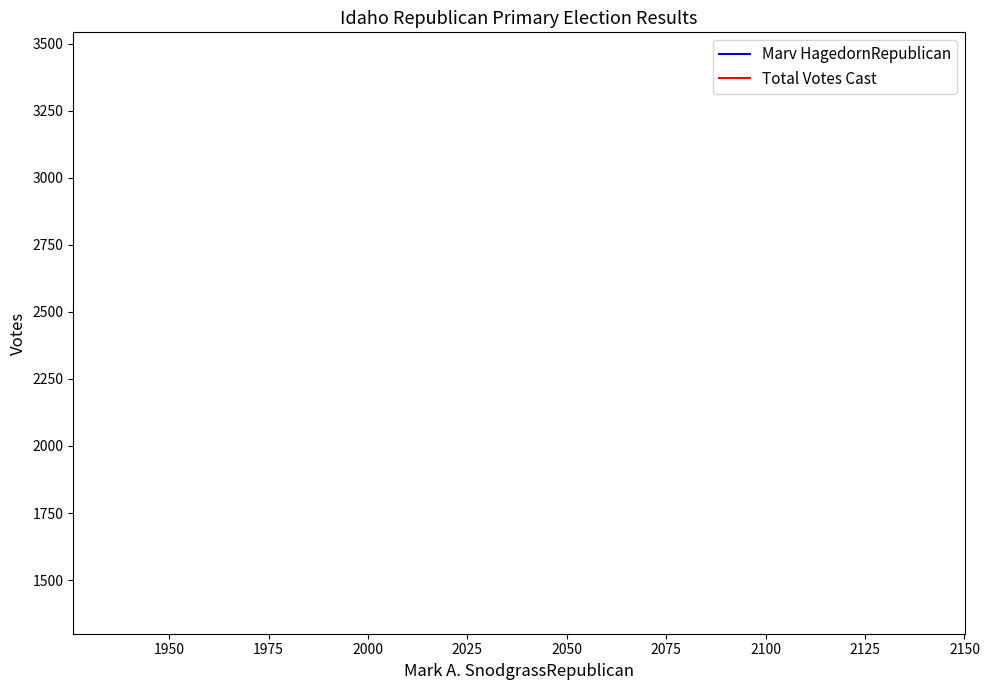

True or false: Marv HagedornRepublican has a value of 2251 at 1925.

False